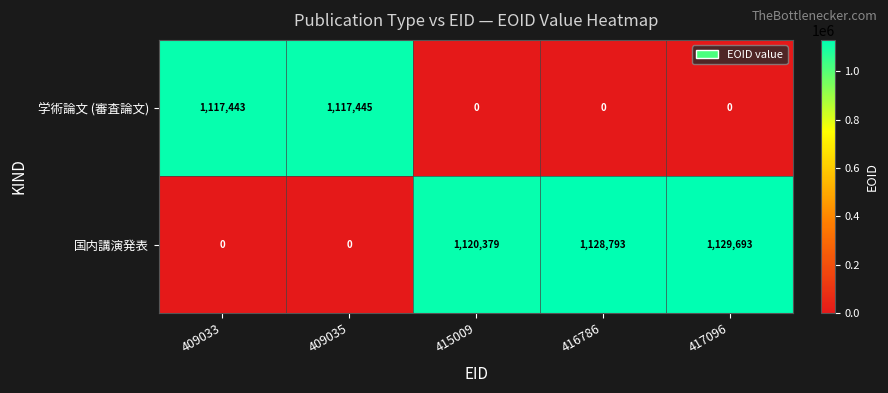

Where is 学術論文 (審査論文) nearest to the value 558722?

409033